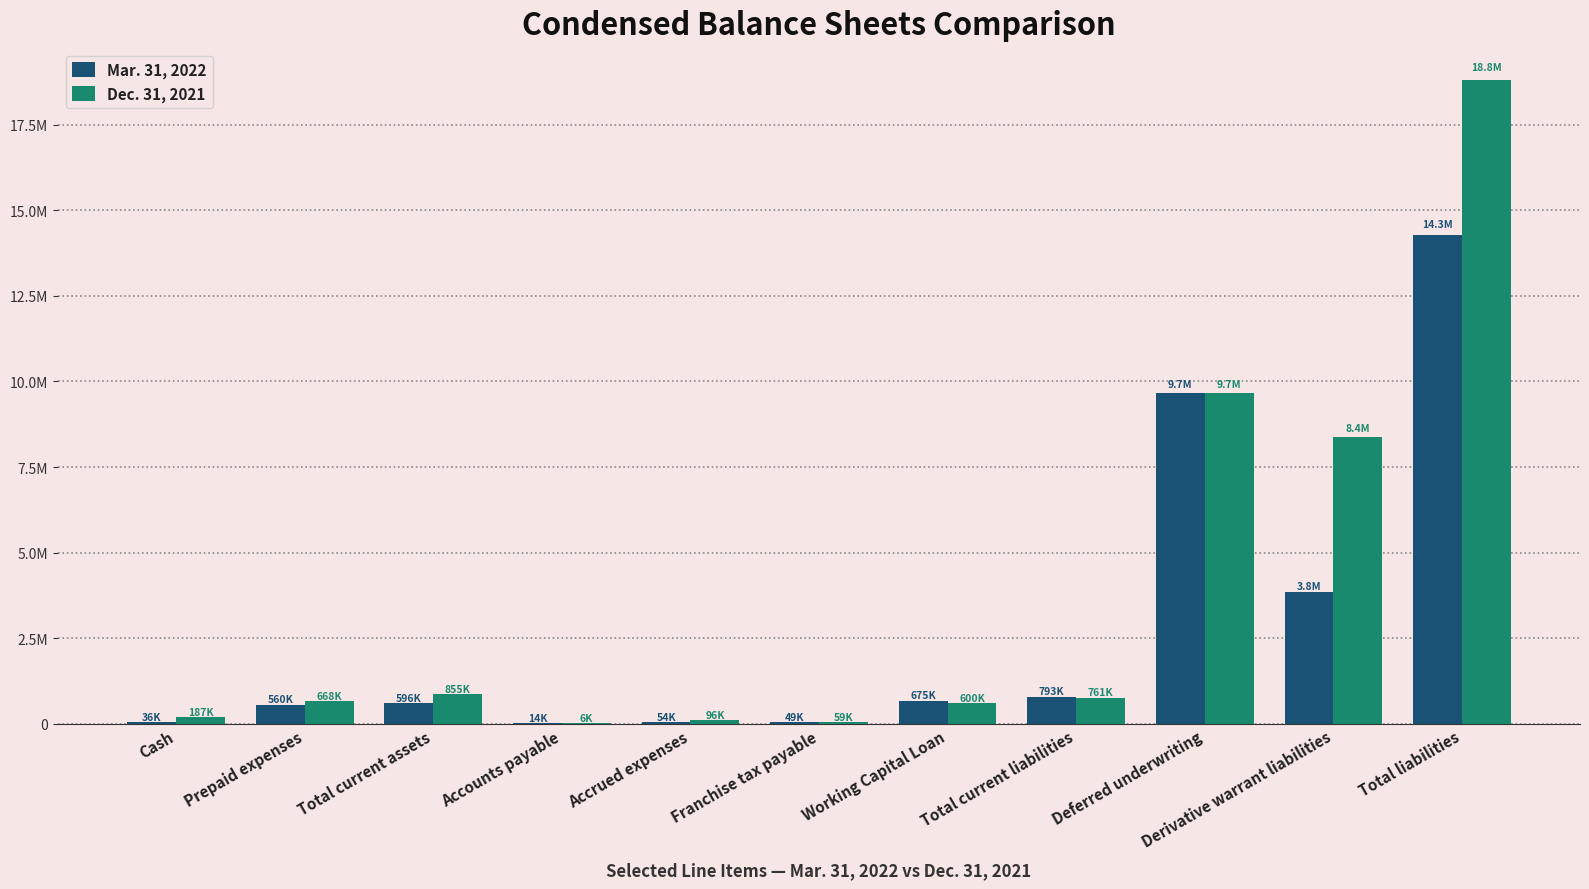

Is it true that Mar. 31, 2022 equals 5874070 at Total liabilities?

False